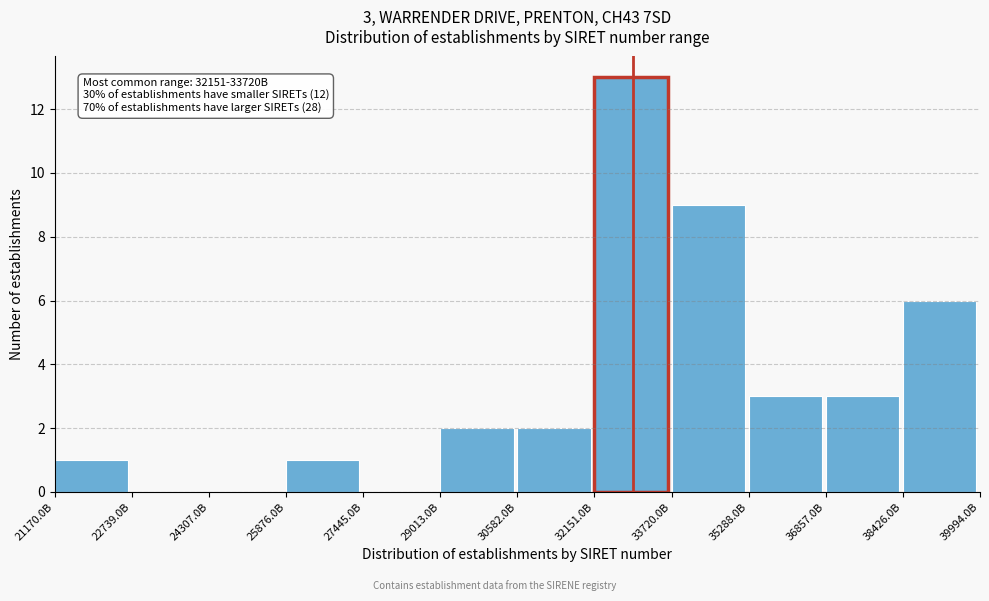

Reading left to right, transcribe all the data shown in this chart.

21170.0B=1	22739.0B=0	24307.0B=0	25876.0B=1	27445.0B=0	29013.0B=2	30582.0B=2	32151.0B=13	33720.0B=9	35288.0B=3	36857.0B=3	38426.0B=6